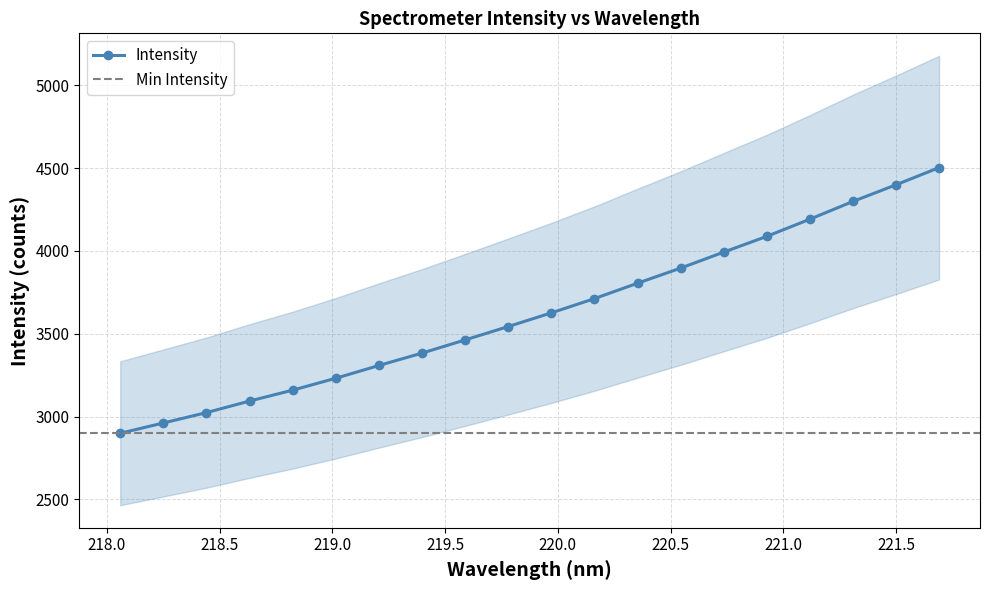

Which category has the lowest value across all series?

218.0596